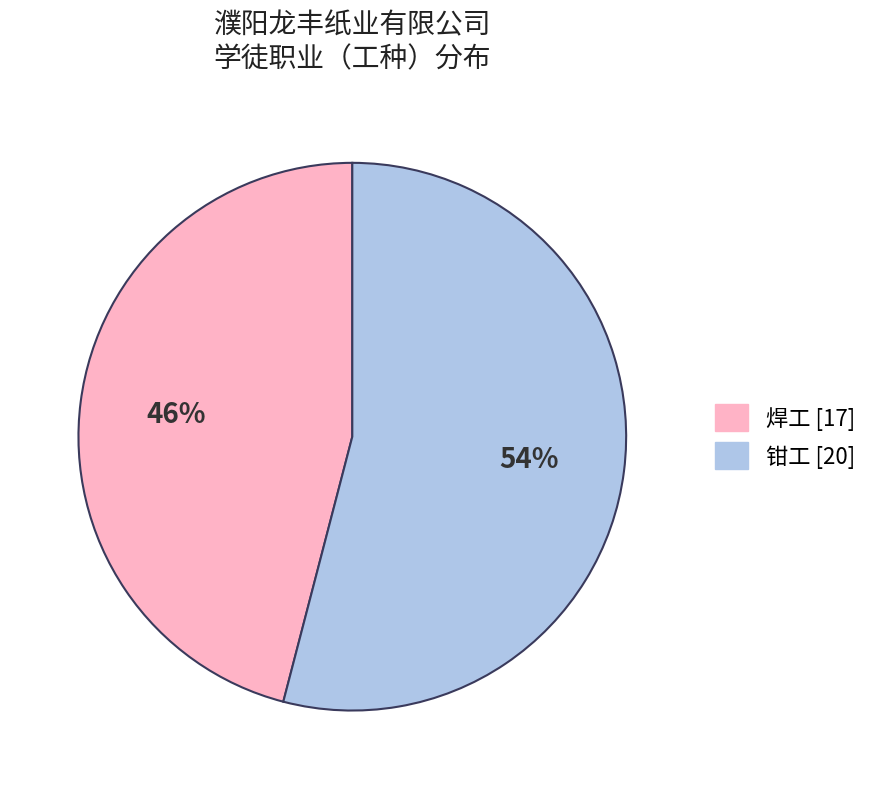

Is 钳工 the majority of the pie?

Yes